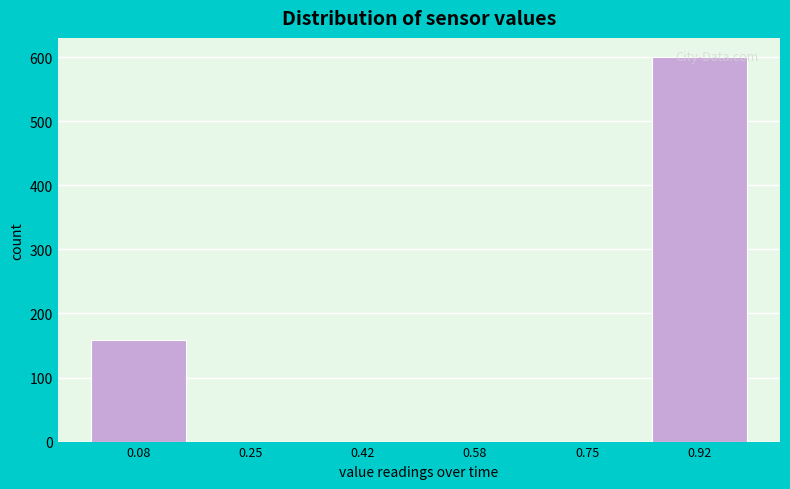

What is the height of the bar covering 0.84 to 1.00 on the x-axis? Neither the bar edges nor the heights are printed on the chart, so give them approximately, as read against the axes.

600